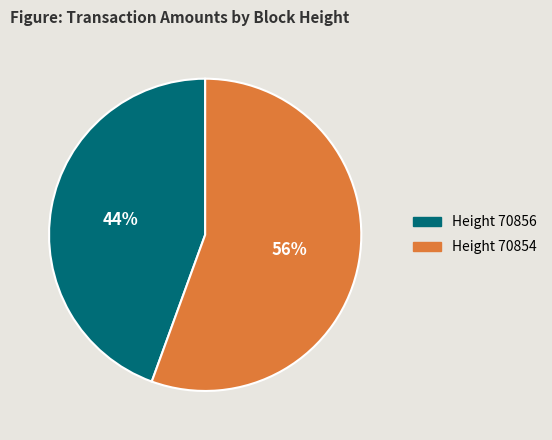

To the nearest percent, what is the average slice percentage?

50%